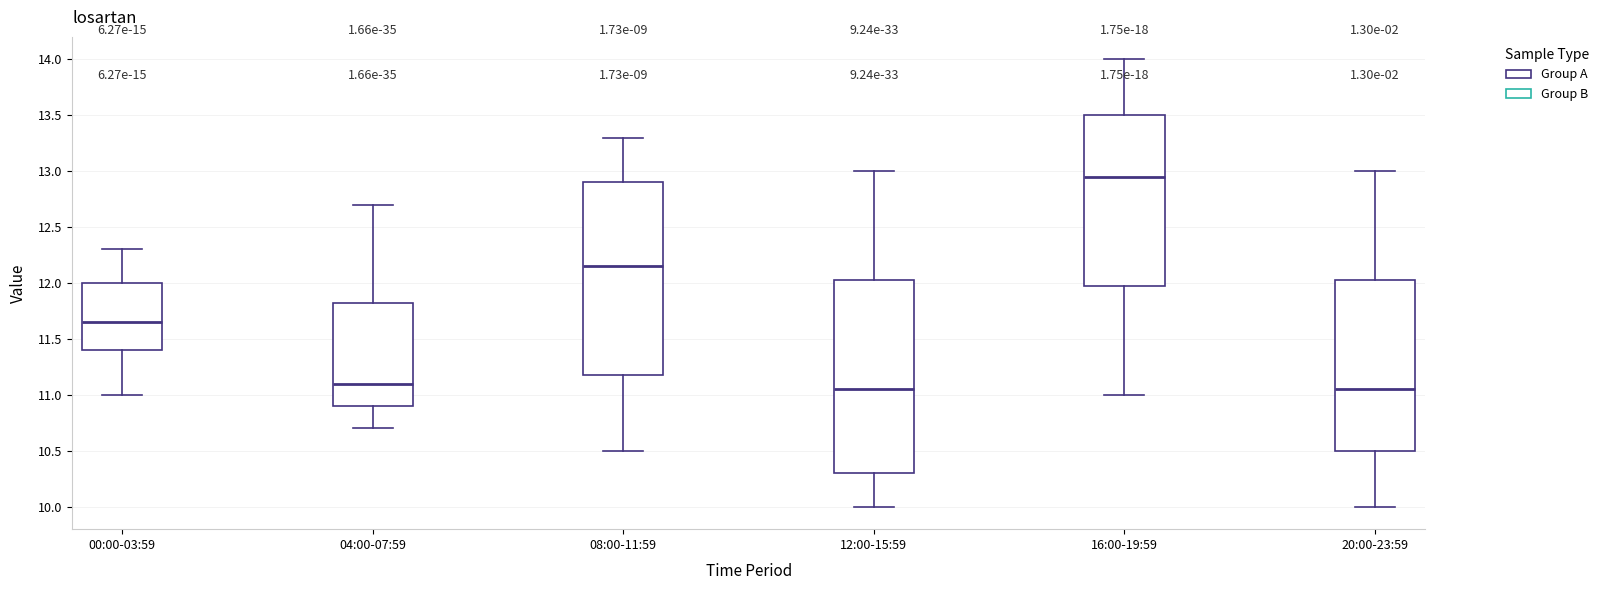

Reading left to right, transcribe this box plot: for each box, give where its median line is, the range the box spans, and where its two whiskers end, as read against the y-axis. The values are not printed on the chart, so give them approximately, as read against the axis.

00:00-03:59: median 11.65, box 11.40 to 12.00, whiskers 11.00 to 12.30
04:00-07:59: median 11.10, box 10.90 to 11.85, whiskers 10.70 to 12.70
08:00-11:59: median 12.15, box 11.20 to 12.90, whiskers 10.50 to 13.30
12:00-15:59: median 11.05, box 10.30 to 12.05, whiskers 10.00 to 13.00
16:00-19:59: median 12.95, box 12.00 to 13.50, whiskers 11.00 to 14.00
20:00-23:59: median 11.05, box 10.50 to 12.05, whiskers 10.00 to 13.00